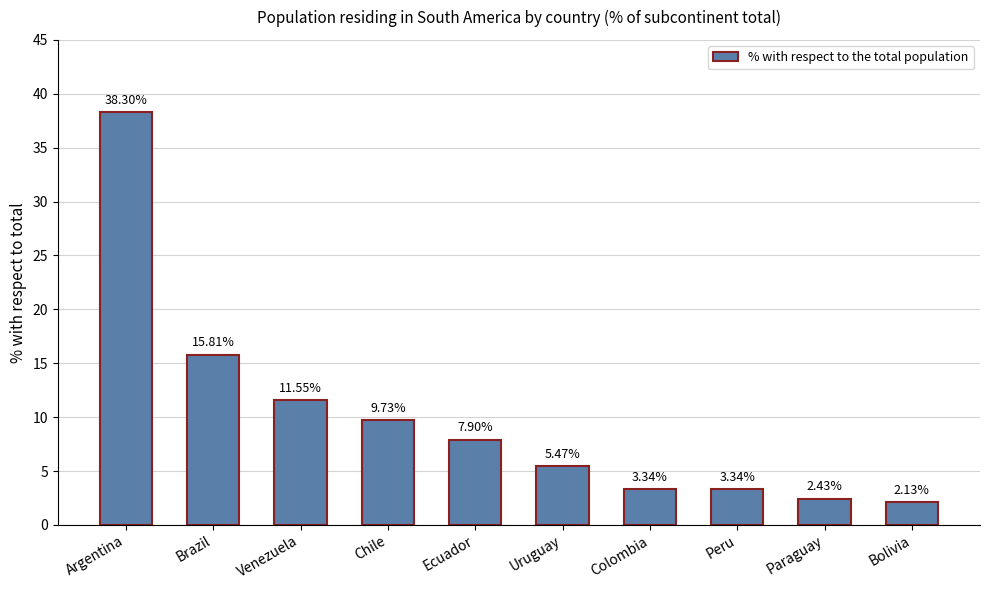

What is the change in value from Brazil to Uruguay?

-10.3